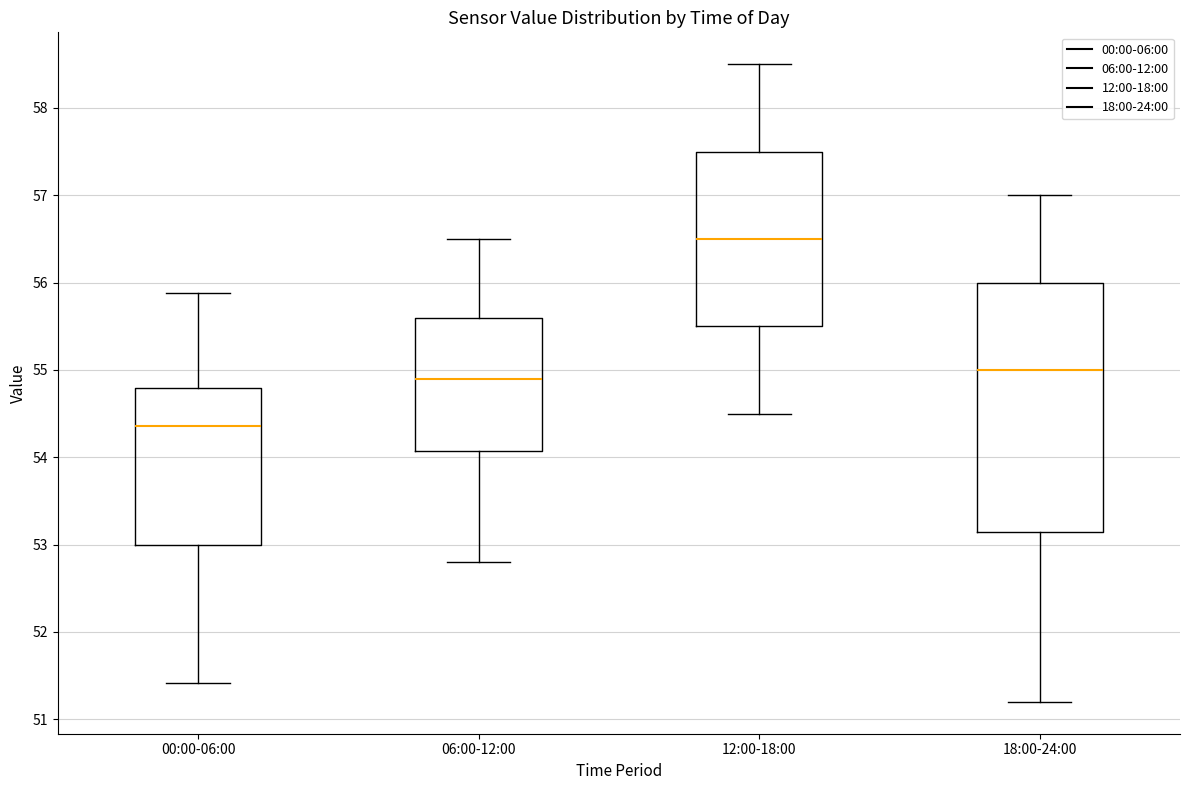

Which box's median line is the highest?

12:00-18:00